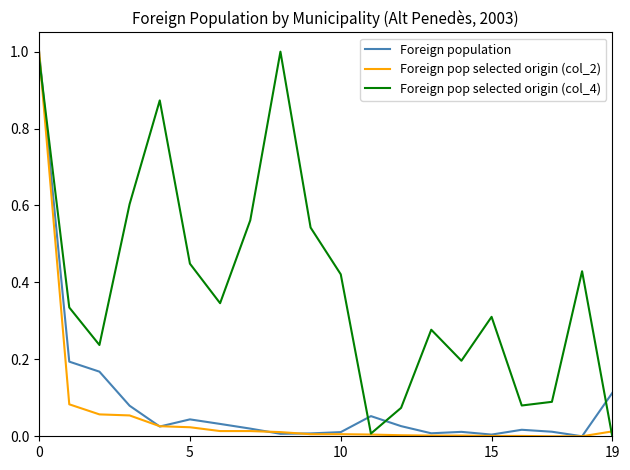

True or false: Foreign population and Foreign pop selected origin (col_4) intersect in this chart.

True